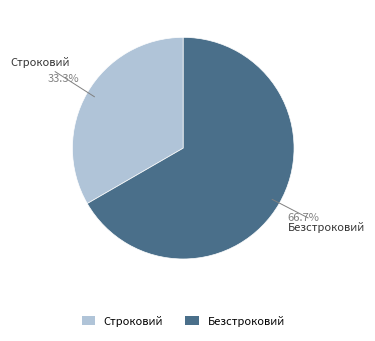

Rank the categories by value from lowest to highest.

Строковий, Безстроковий